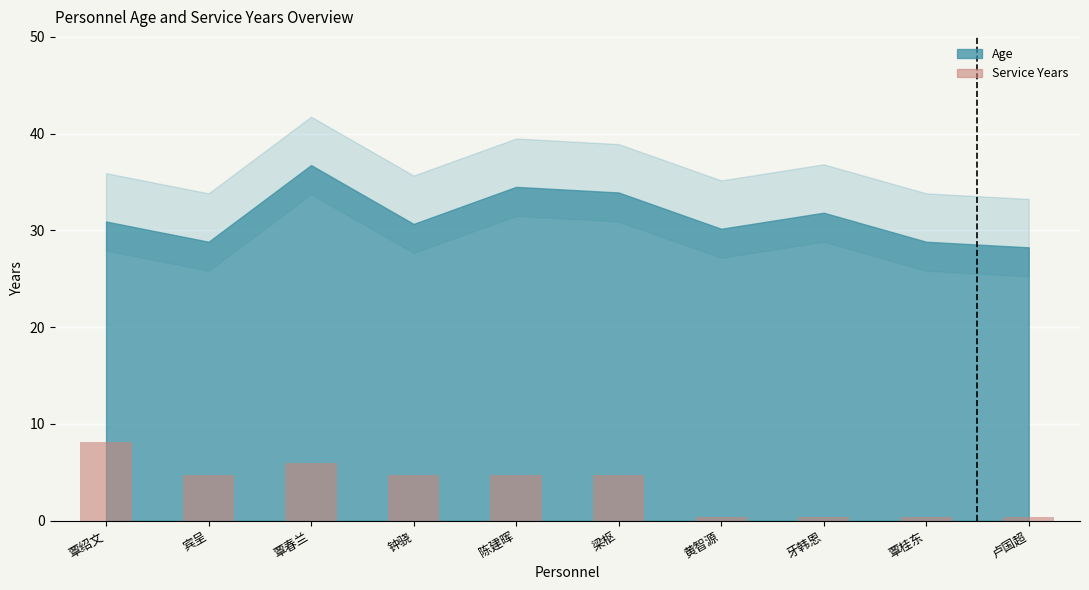

Reading left to right, list all the values displayed in this chart.

覃绍文=8.2	宾呈=4.8	覃春兰=6.0	钟骁=4.8	陈建晖=4.8	梁枢=4.8	黄智源=0.4	牙韩恩=0.4	覃桂东=0.4	卢国超=0.4